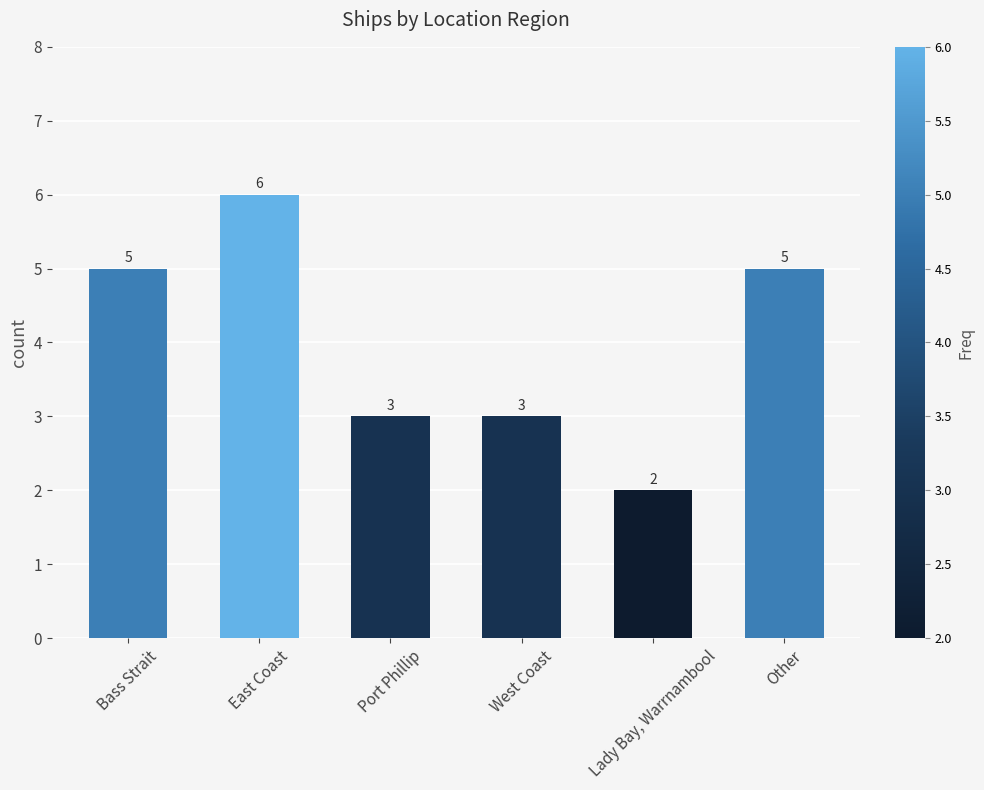

What is the difference between the maximum and minimum values?

4